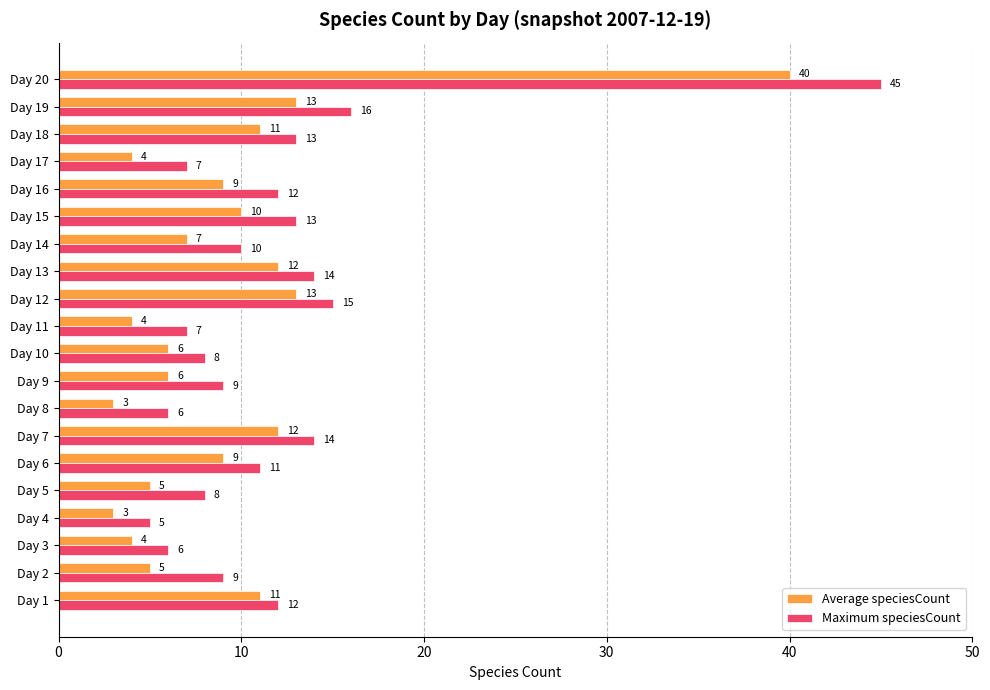

What is the highest value of the Maximum speciesCount series?

45